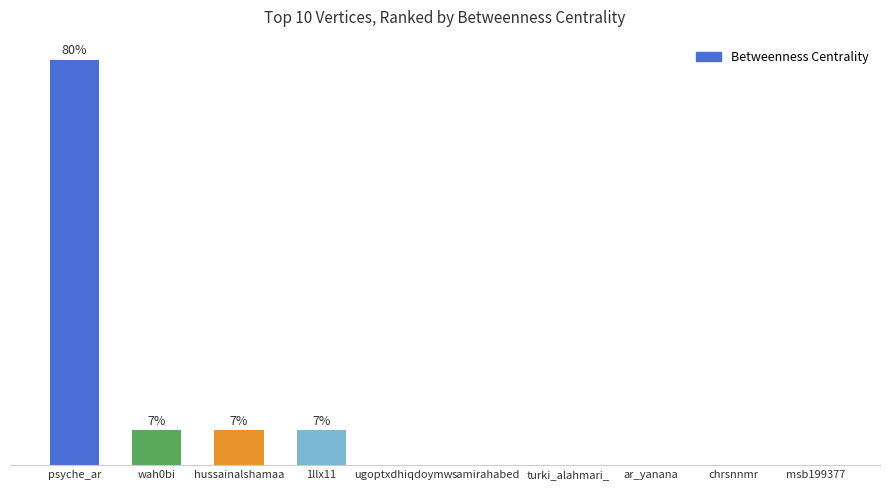

Is it true that the value at hussainalshamaa is 46?

True